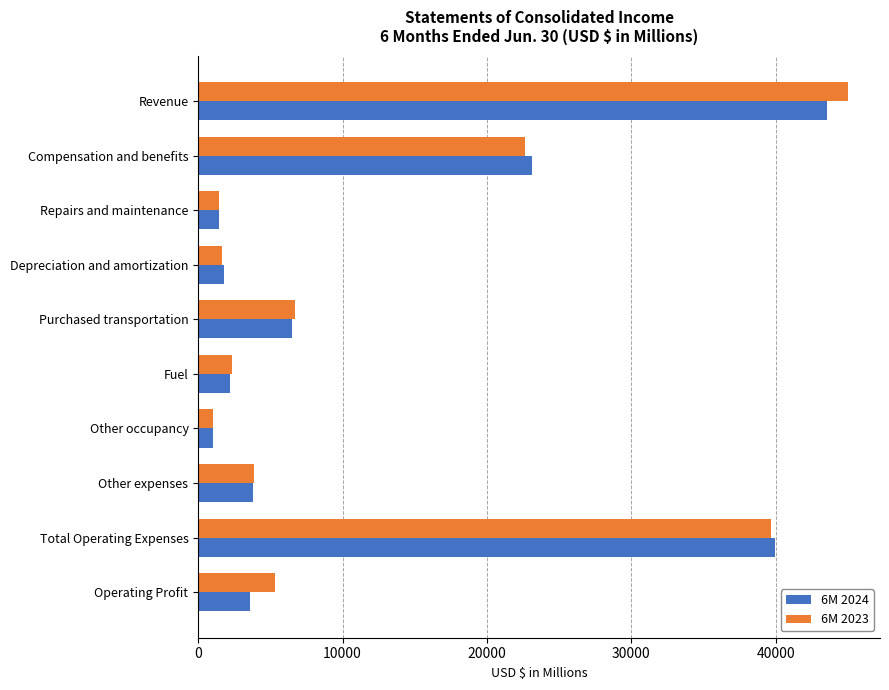

What is the total value across all series at Revenue?

88504